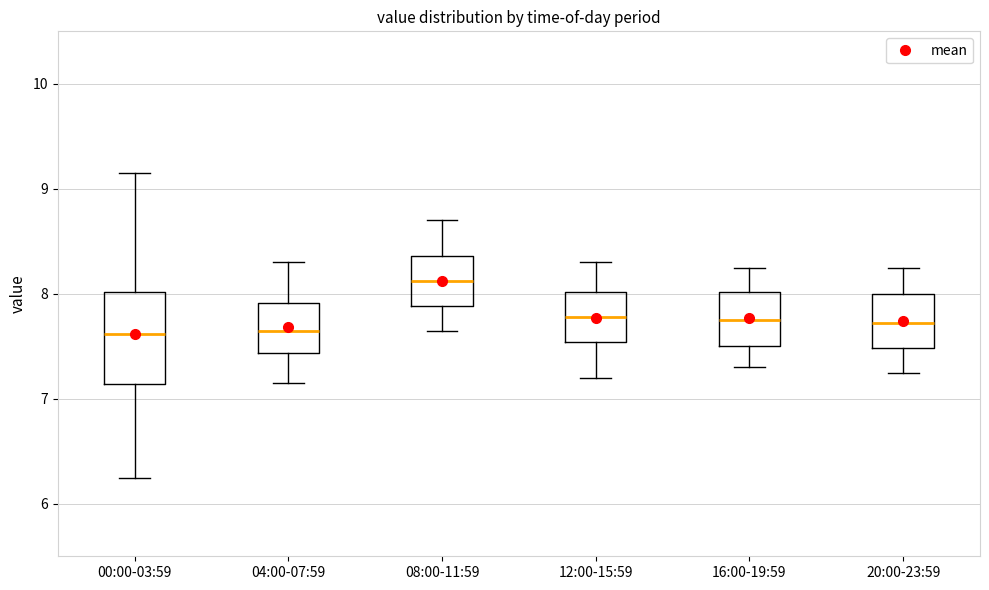

Where does the lower whisker of the box for 00:00-03:59 end on the y-axis? The values are not printed on the chart, so give them approximately, as read against the axis.

6.3